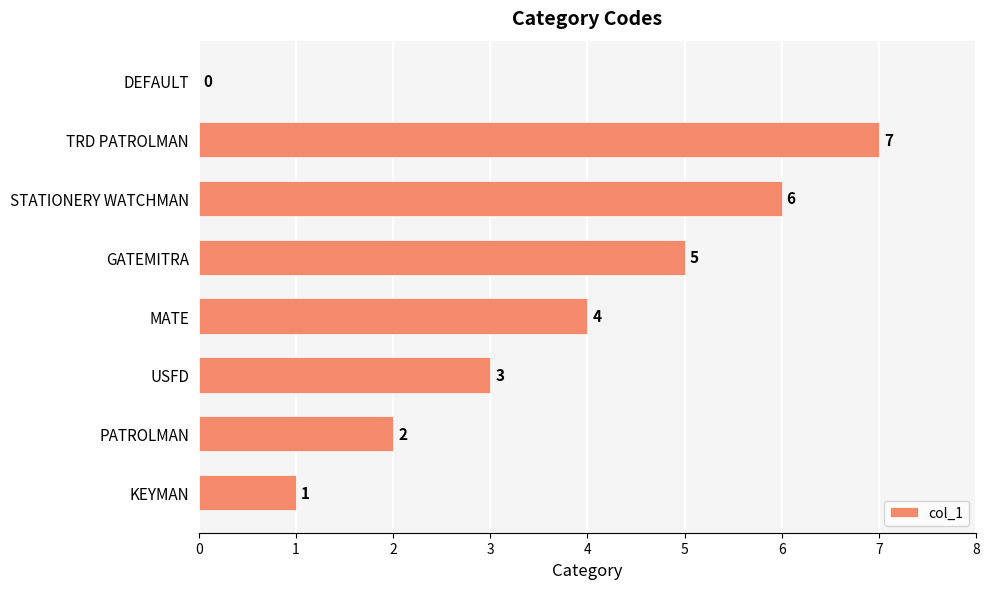

How many values are between 2 and 6?

5